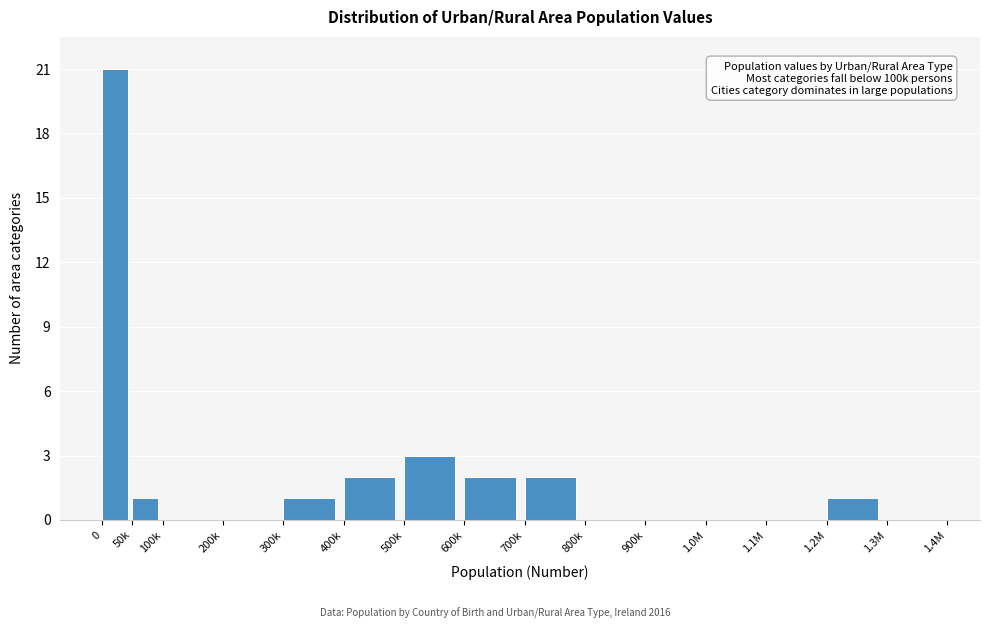

Reading right to left, list all the values displayed in this chart.

1.3M=0	1.2M=1	1.1M=0	1.0M=0	900k=0	800k=0	700k=2	600k=2	500k=3	400k=2	300k=1	200k=0	100k=0	50k=1	0=21